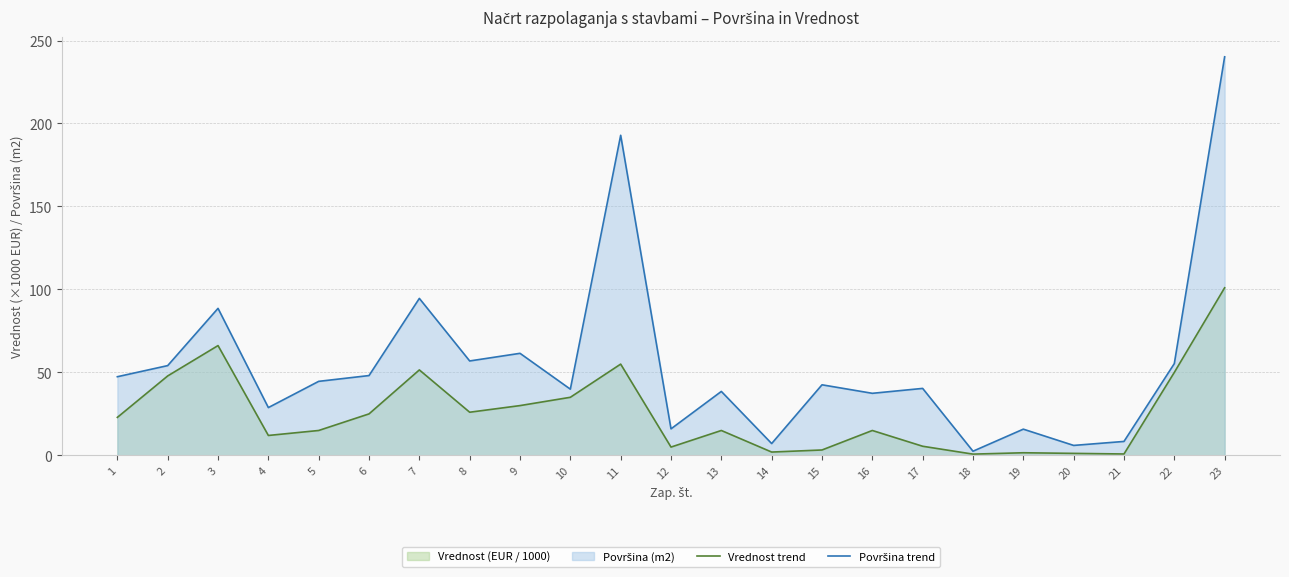

Reading left to right, extract all data points from this chart.

Vrednost trend: 22.9	47.9	66.2	12.0	15.0	25.0	51.5	26.0	30.0	35.0	55.0	5.0	15.0	2.0	3.2	15.0	5.5	0.8	1.6	1.2	0.8	50.0	101.0
Površina trend: 47.4	54.1	88.6	28.8	44.6	48.1	94.6	56.9	61.5	39.9	192.9	16.0	38.5	7.1	42.5	37.4	40.4	2.5	15.8	6.0	8.4	55.3	240.2